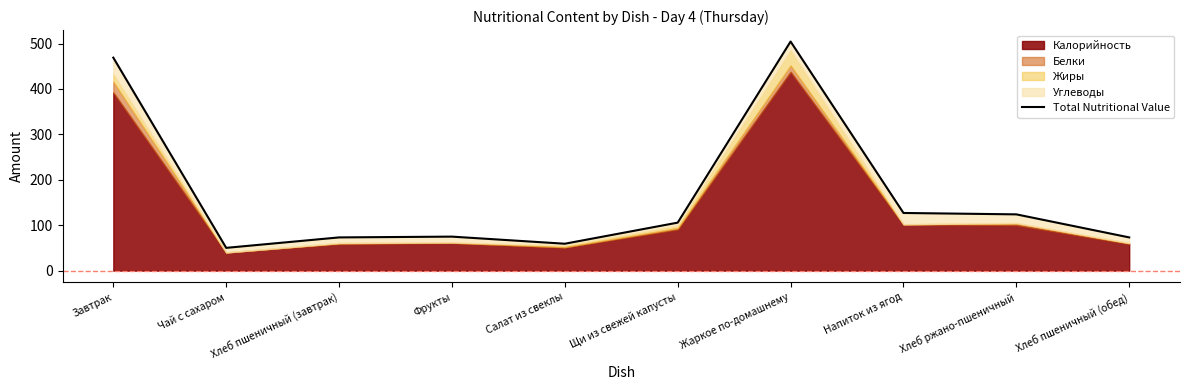

What is the ratio of the value at Салат из свеклы to the value at Хлеб пшеничный (завтрак)?

0.8